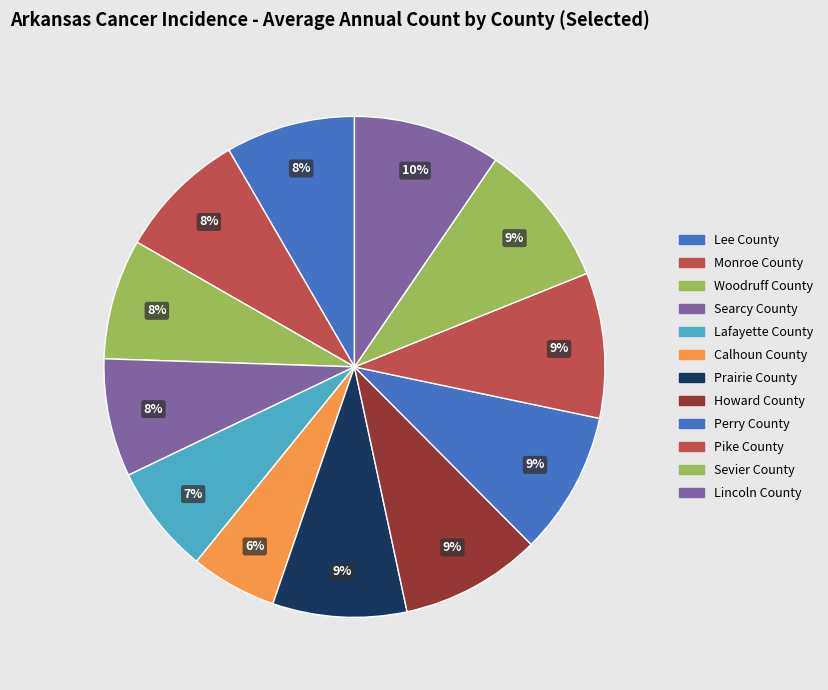

True or false: Lee County accounts for 8% of the total.

True